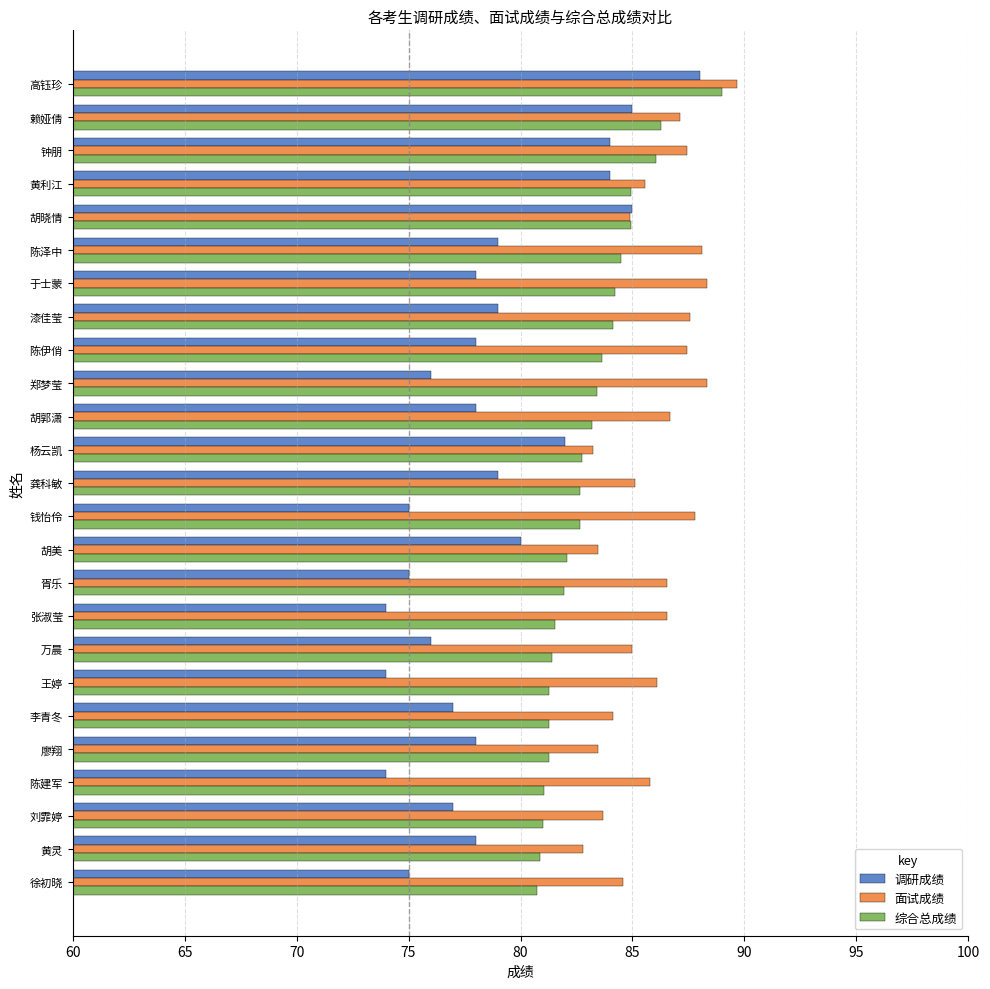

What is the difference between the highest and lowest values at 赖娅倩?

2.1